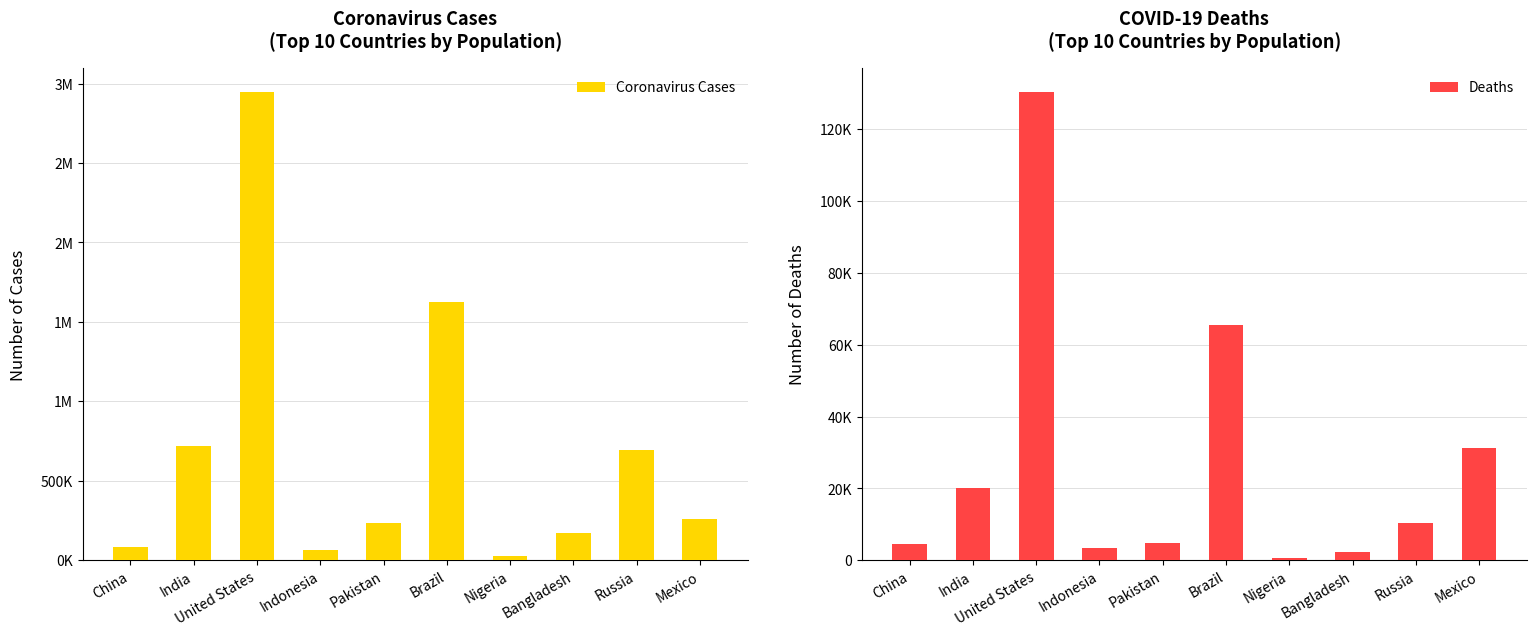

List the series in order of their peak value, highest first.

Coronavirus Cases, Deaths